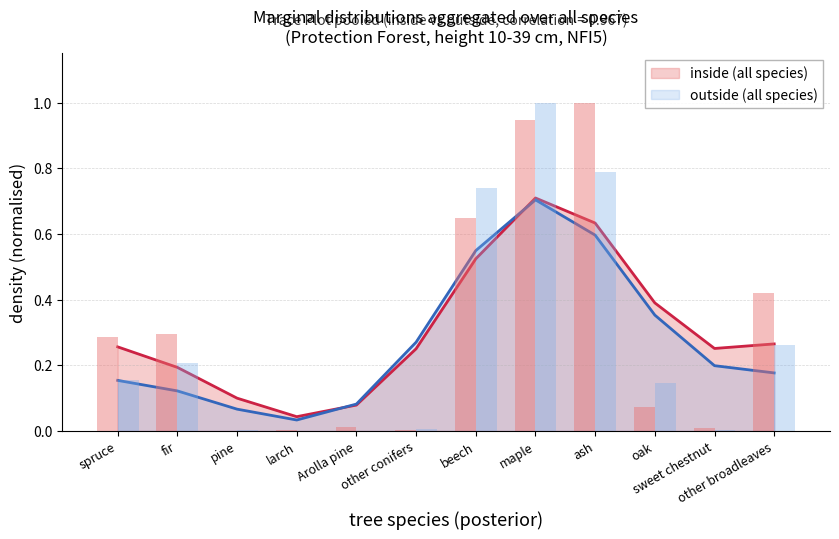

Which series has the largest range (max minus min)?

inside (n)